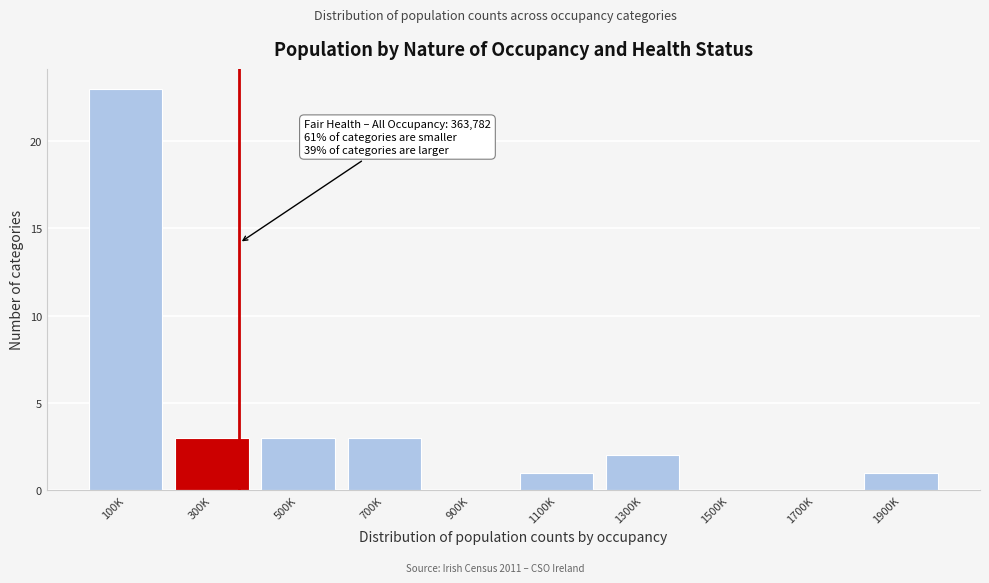

Reading left to right, list all the values displayed in this chart.

100K=23	300K=3	500K=3	700K=3	900K=0	1100K=1	1300K=2	1500K=0	1700K=0	1900K=1